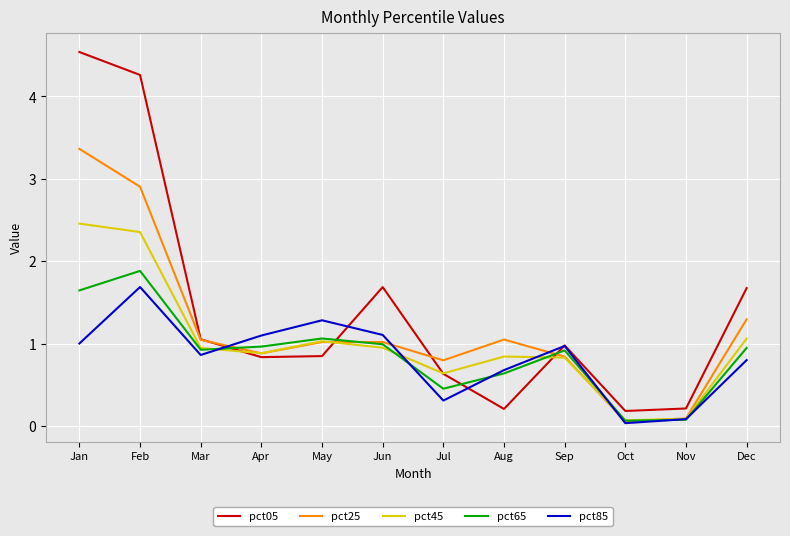

At which label does pct25 first exceed 1?

Jan